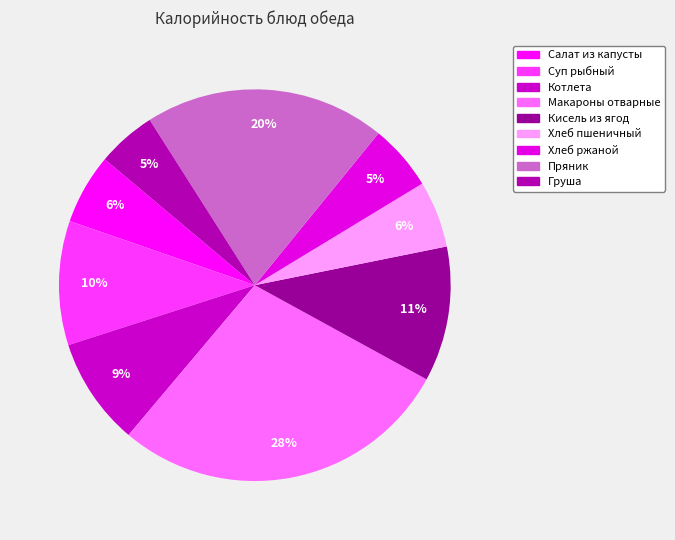

To the nearest percent, what is the difference between the largest and smallest slice percentages?

23%